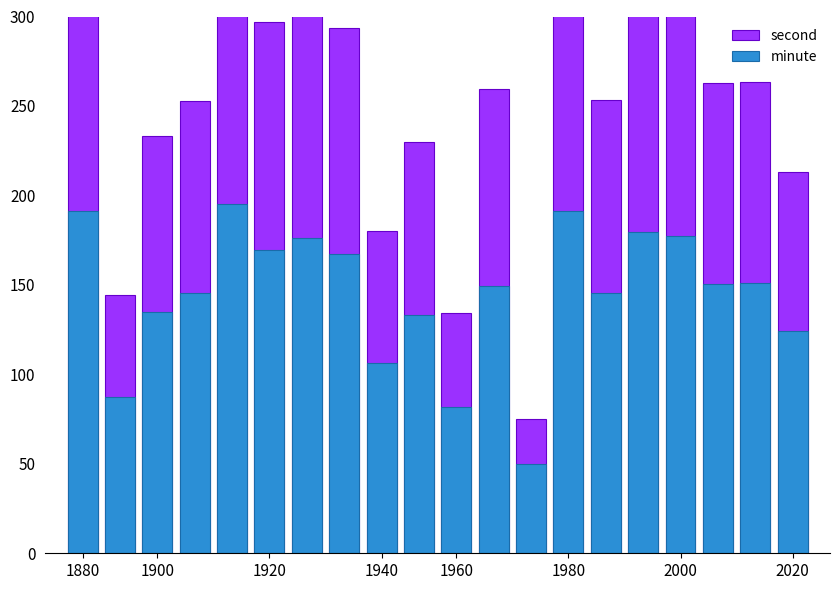

The minute series shows 218.3 at 2020. True or false?

False